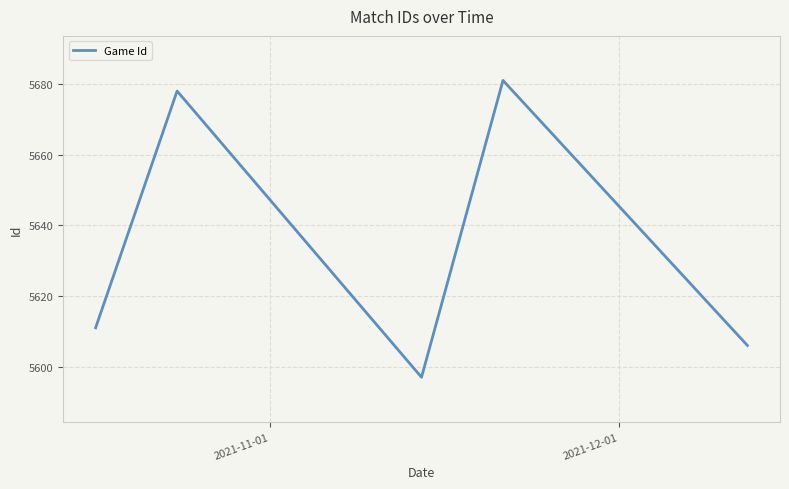

What is the sum of all values?

28173